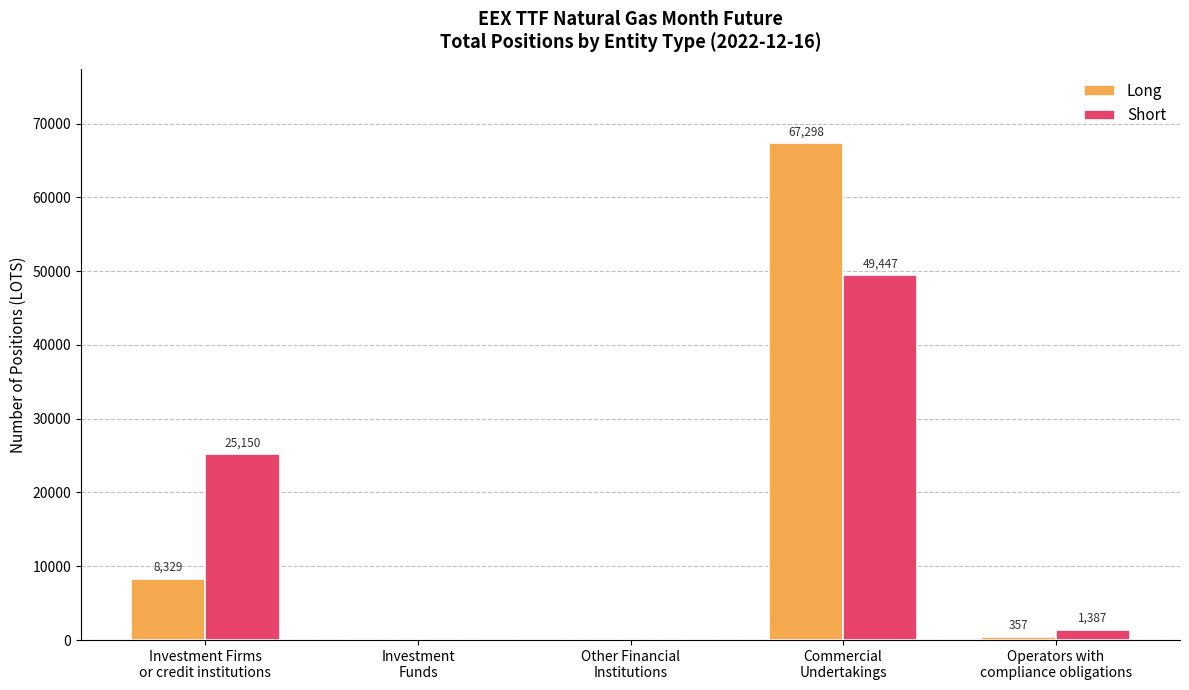

What is the sum of all Short values?

75984.0